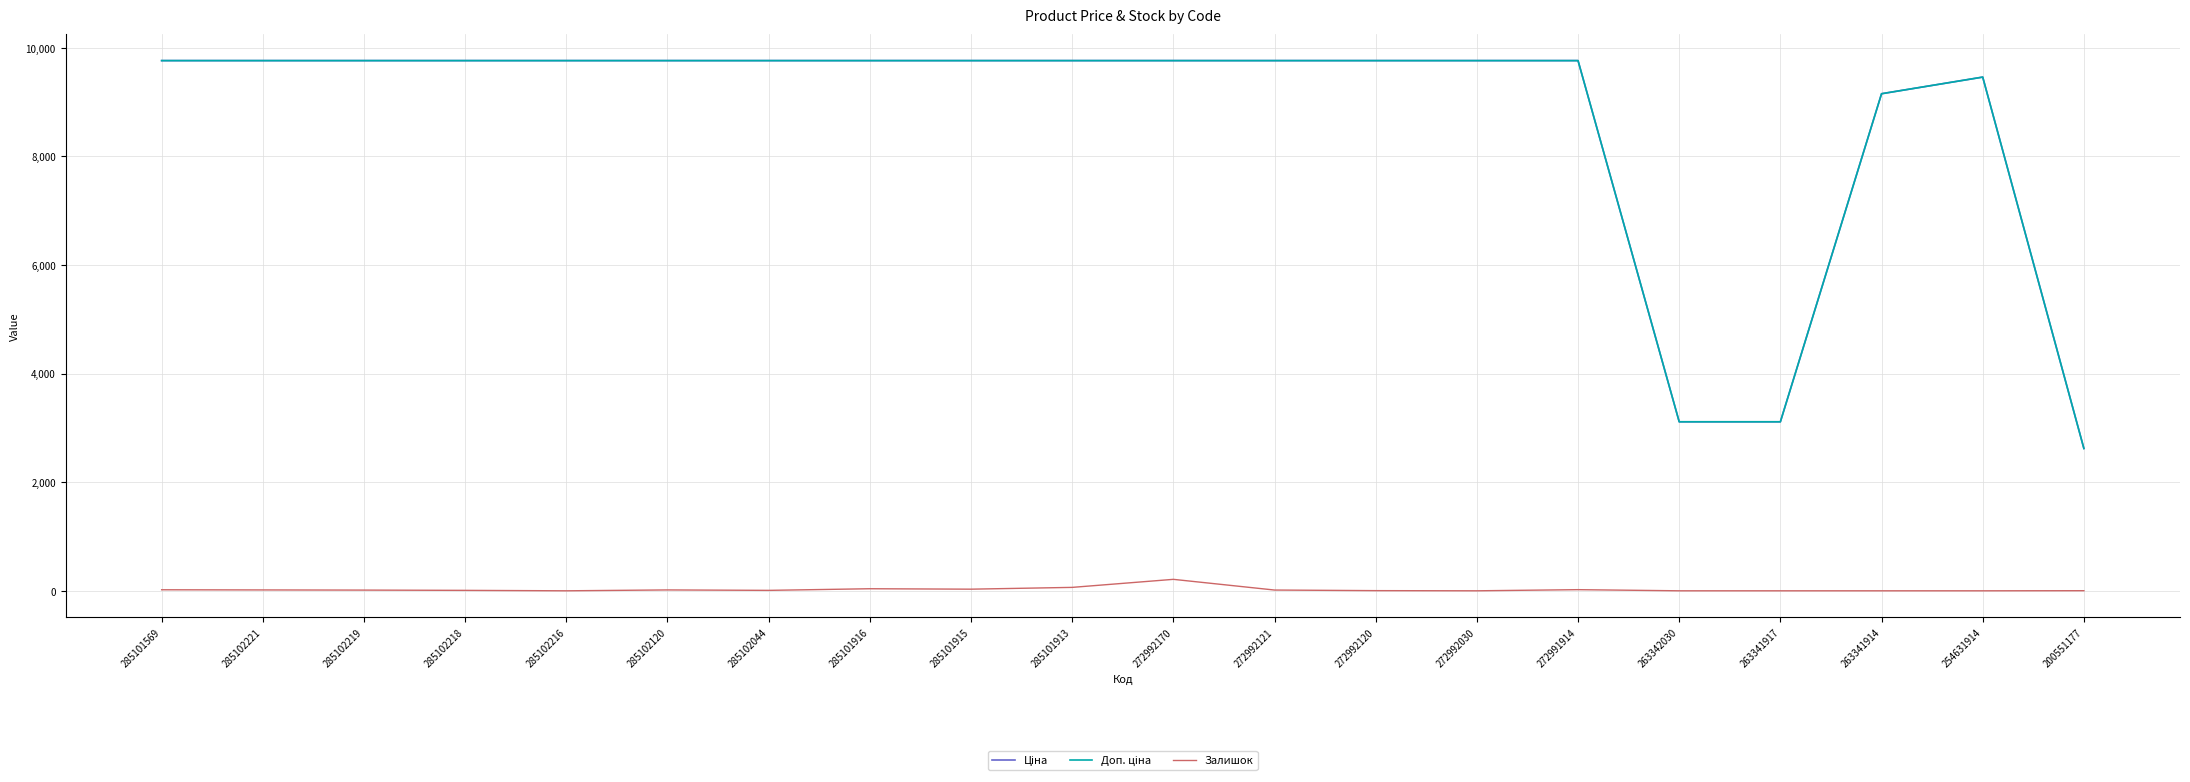

The Залишок series shows 0.0 at 263341917. True or false?

True